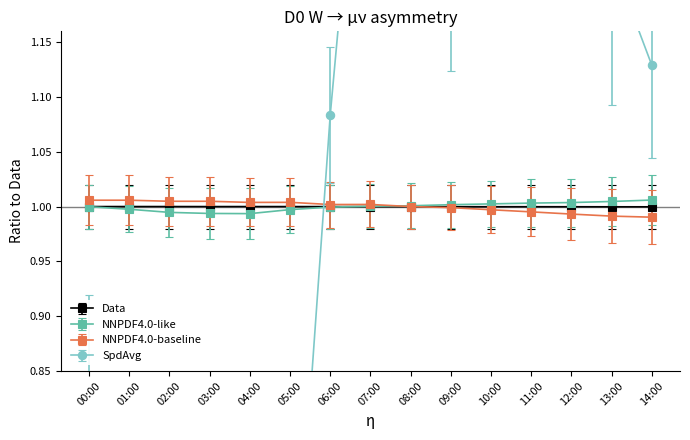

What is the spread (max minus min) of values at 09:00?

0.3